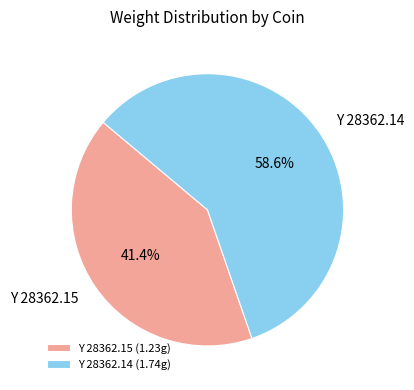

Is it true that Y 28362.15 is 41% of the pie?

True